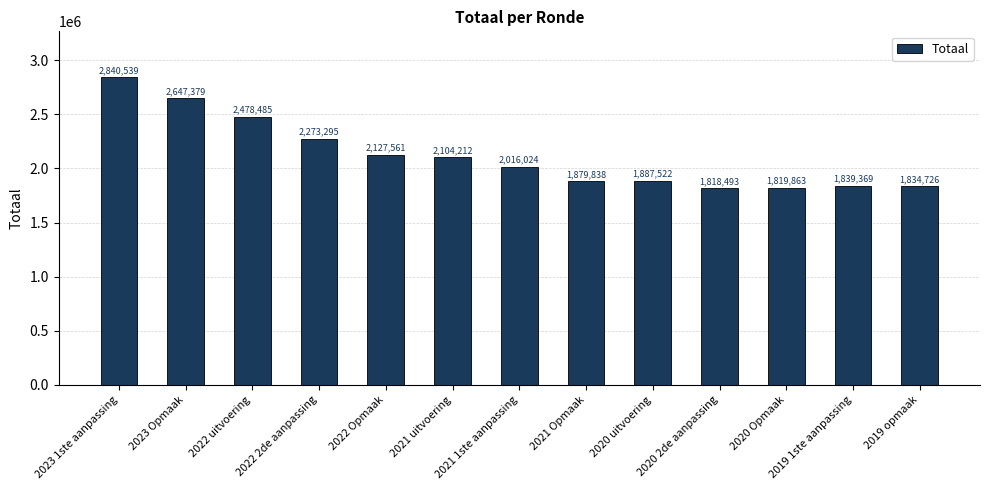

List the labels in order of value, smallest first.

2020 2de aanpassing, 2020 Opmaak, 2019 opmaak, 2019 1ste aanpassing, 2021 Opmaak, 2020 uitvoering, 2021 1ste aanpassing, 2021 uitvoering, 2022 Opmaak, 2022 2de aanpassing, 2022 uitvoering, 2023 Opmaak, 2023 1ste aanpassing